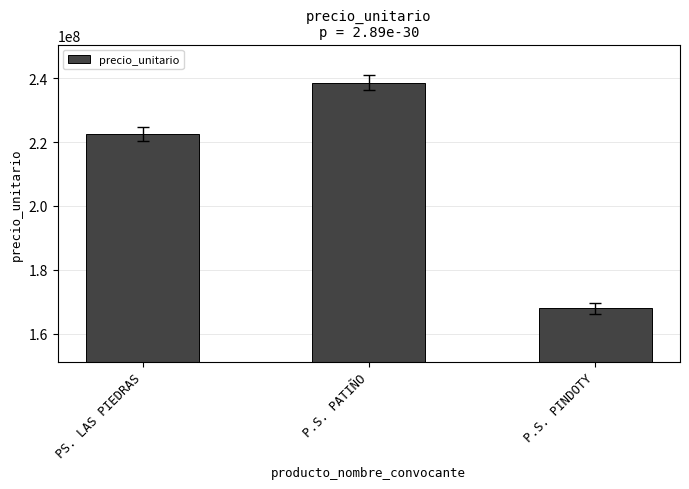

What is the greatest value displayed?

238599089